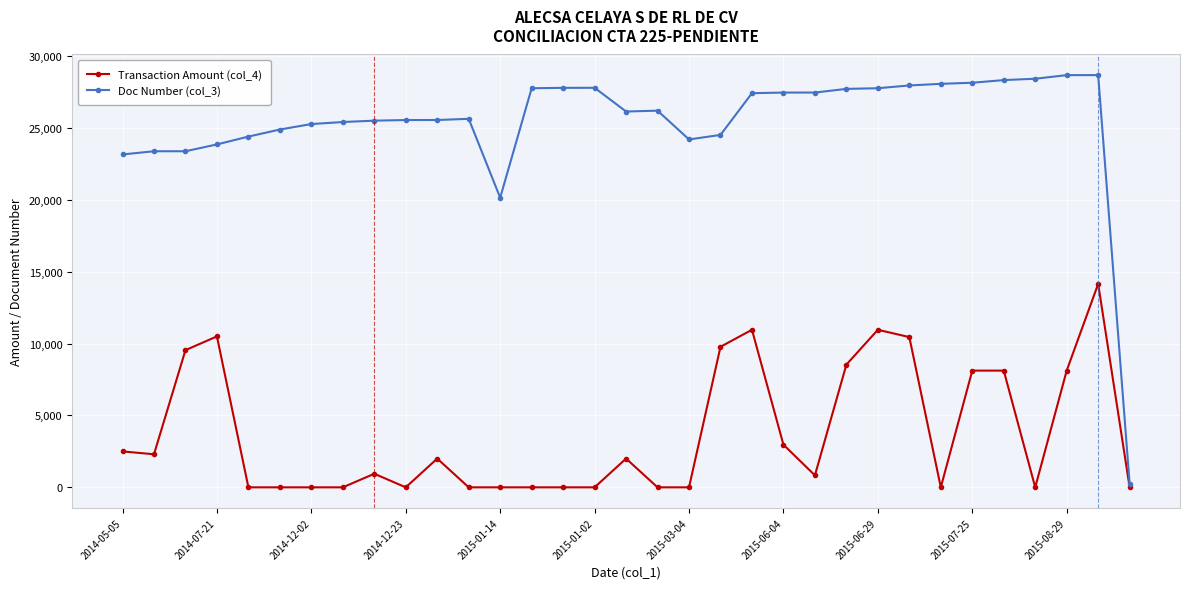

List the series in order of their peak value, lowest first.

Transaction Amount (col_4), Doc Number (col_3)